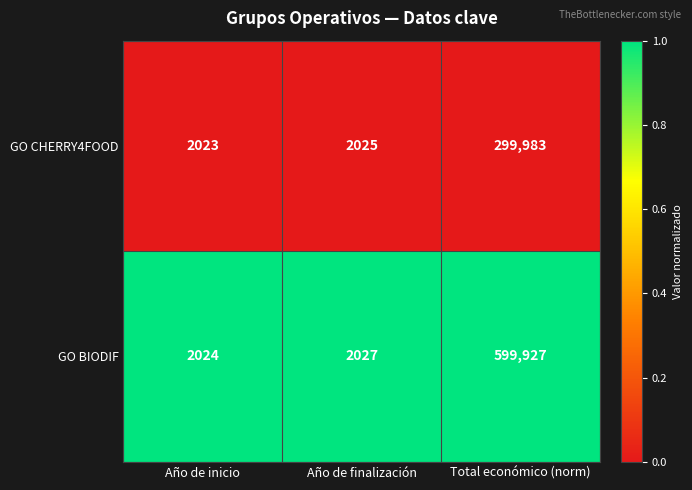

Where is GO CHERRY4FOOD nearest to the value 151003?

Año de finalización